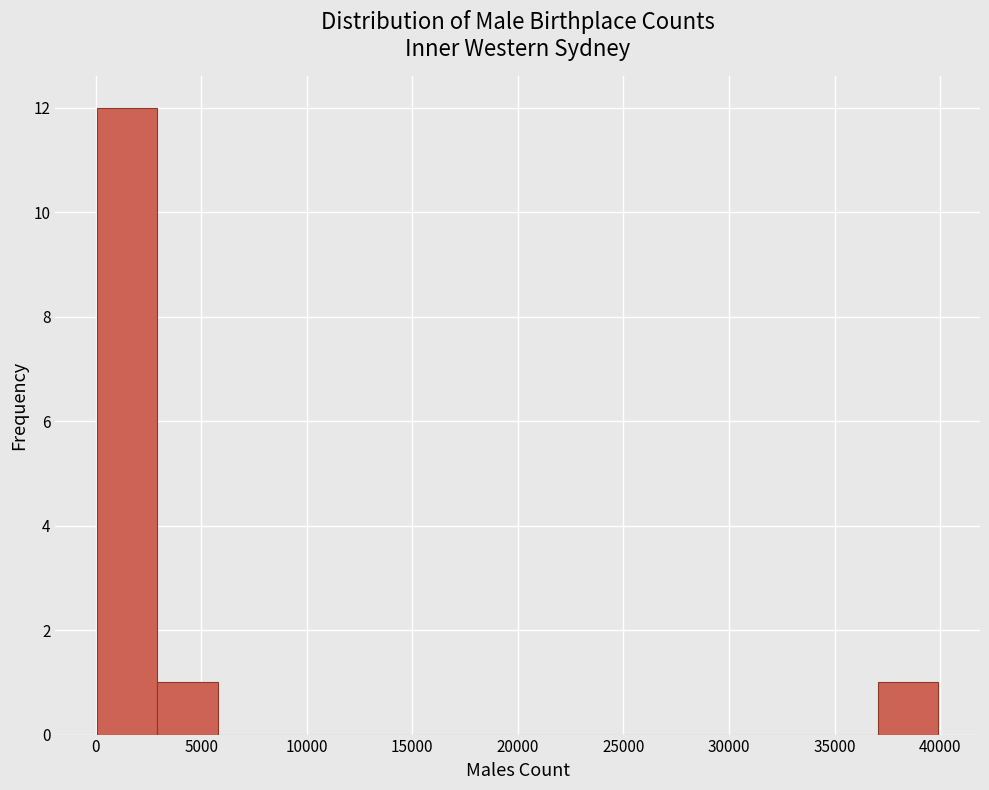

Reading left to right, list every bar in this chart as the range it spans on the x-axis followed by its height. Neither the bar edges nor the heights are printed on the chart, so give them approximately, as read against the axes.

0 to 3000: 12
3000 to 6000: 1
6000 to 8500: 0
8500 to 11500: 0
11500 to 14500: 0
14500 to 17000: 0
17000 to 20000: 0
20000 to 23000: 0
23000 to 25500: 0
25500 to 28500: 0
28500 to 31500: 0
31500 to 34000: 0
34000 to 37000: 0
37000 to 40000: 1